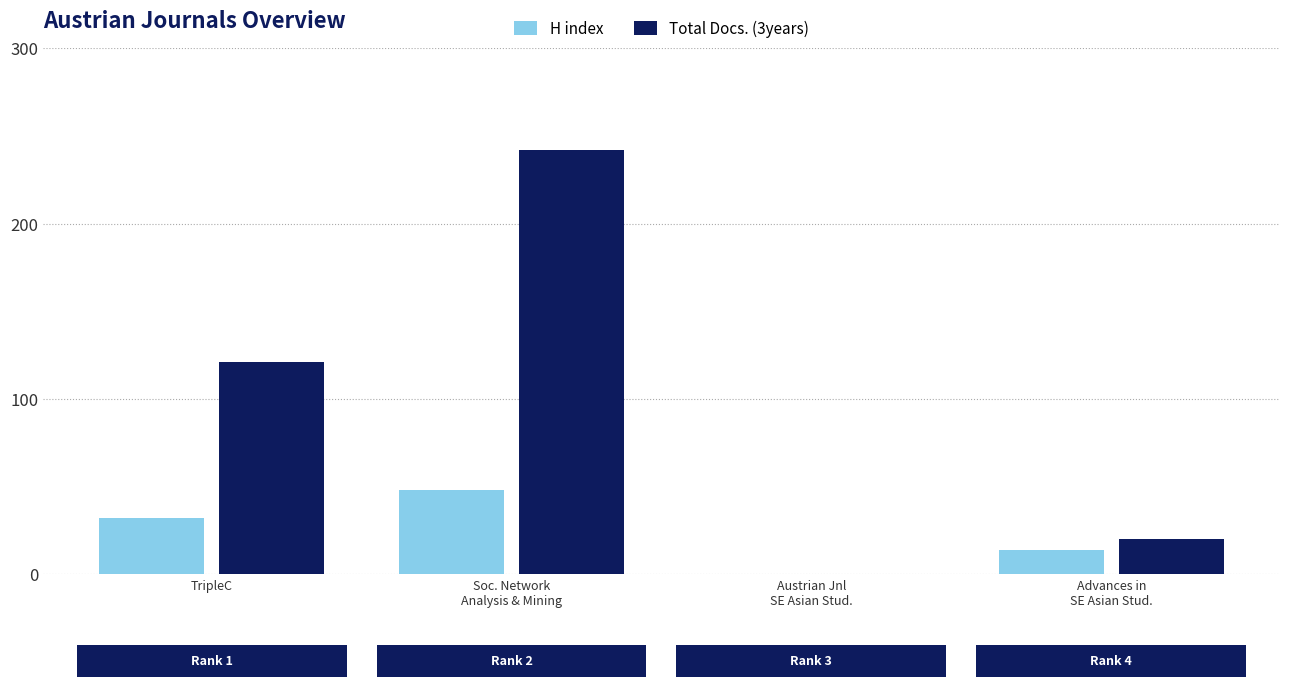

Which series has the largest total across all categories?

Total Docs. (3years)